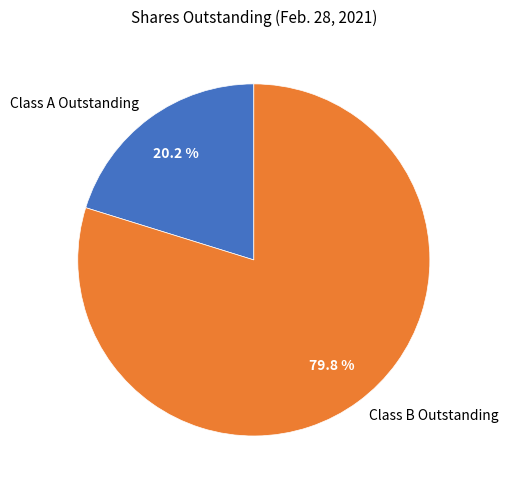

To the nearest percent, what percentage of the pie is Class A Outstanding?

20%